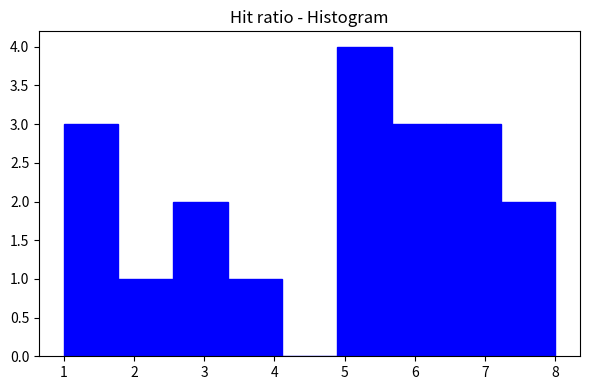

Reading left to right, transcribe this chart: for each bar, give the range it covers on the x-axis and its height. Neither the bar edges nor the heights are printed on the chart, so give them approximately, as read against the axes.

1.0 to 1.8: 3
1.8 to 2.6: 1
2.6 to 3.3: 2
3.3 to 4.1: 1
4.1 to 4.9: 0
4.9 to 5.7: 4
5.7 to 6.4: 3
6.4 to 7.2: 3
7.2 to 8.0: 2